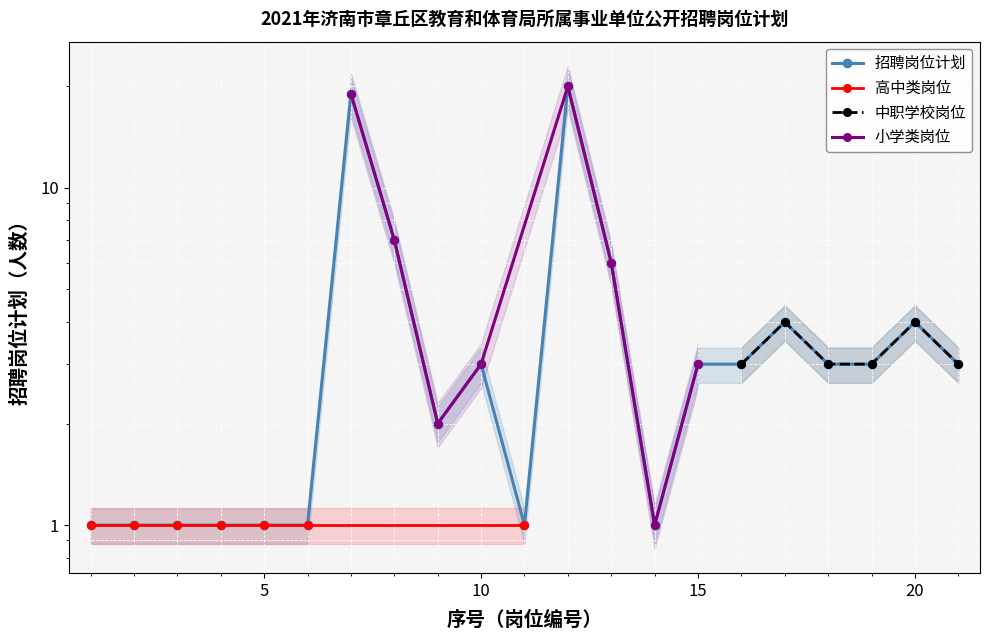

The value at 10 is 2. True or false?

False